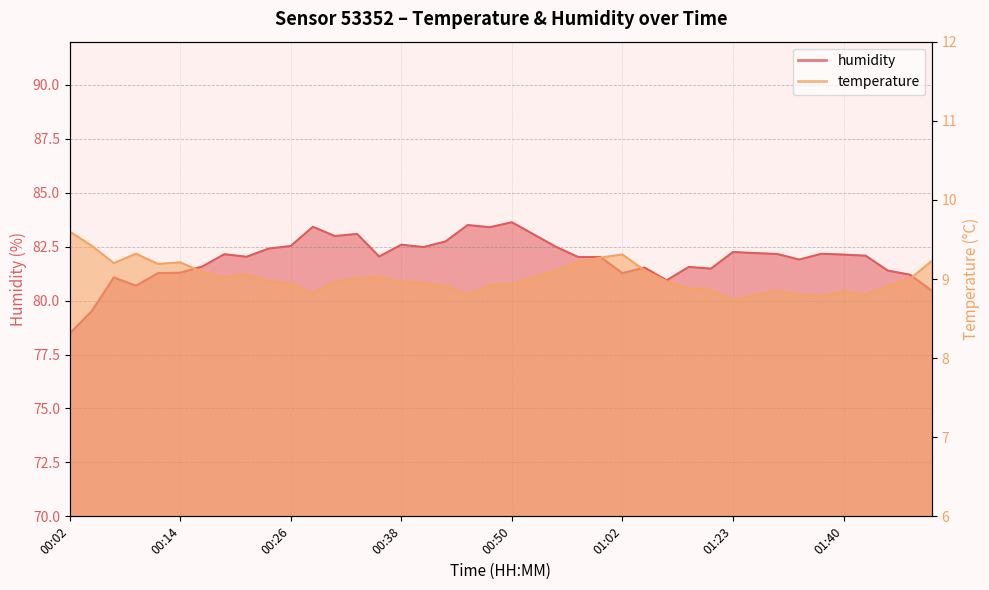

Read the temperature value at 00:36.

9.0